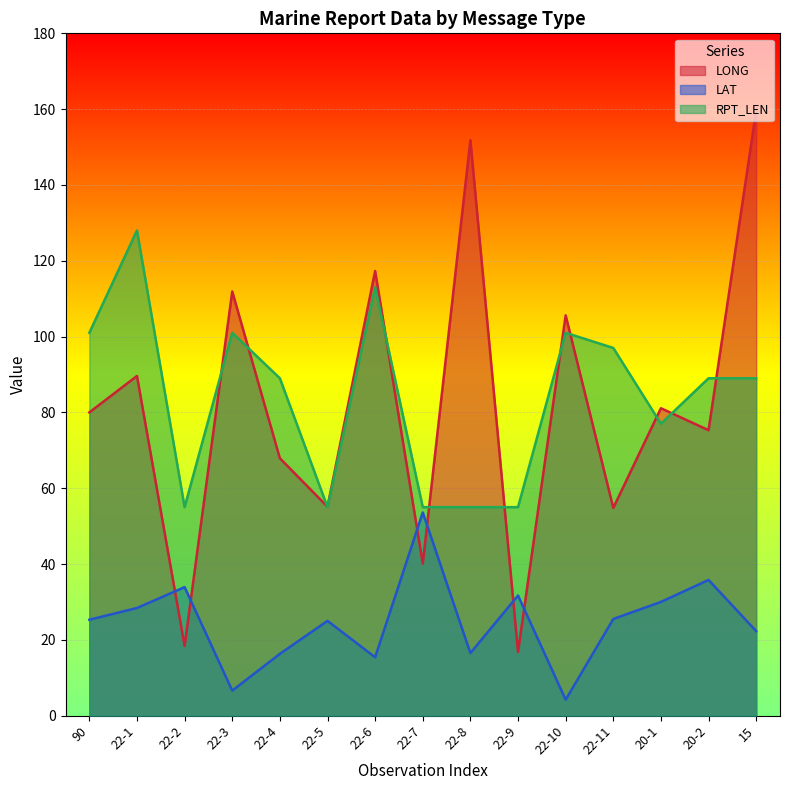

Which category has the highest value in the LONG series?

15